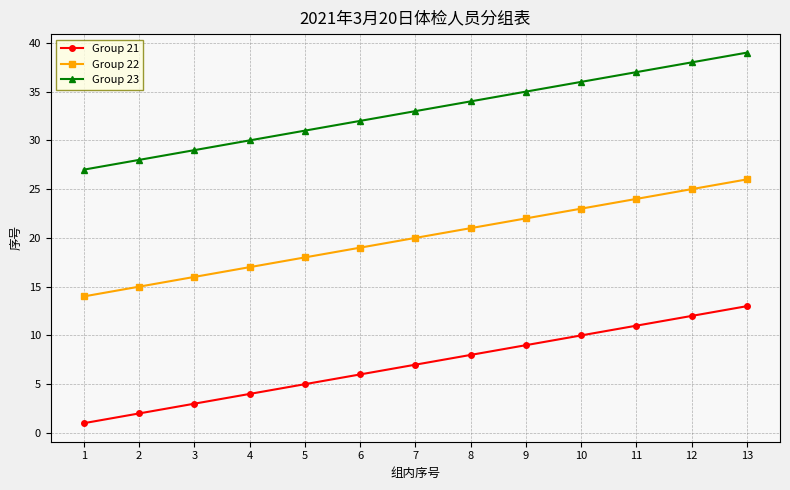

Rank the categories by Group 21 value from lowest to highest.

1, 2, 3, 4, 5, 6, 7, 8, 9, 10, 11, 12, 13